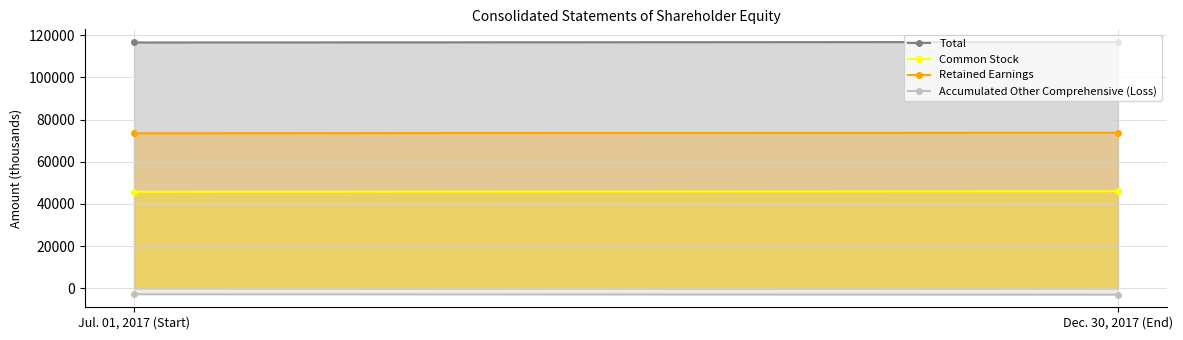

Reading left to right, list all the values displayed in this chart.

Total: 116567	116813
Common Stock: 45797	46048
Retained Earnings: 73545	73753
Accumulated Other Comprehensive (Loss): -2775	-2988